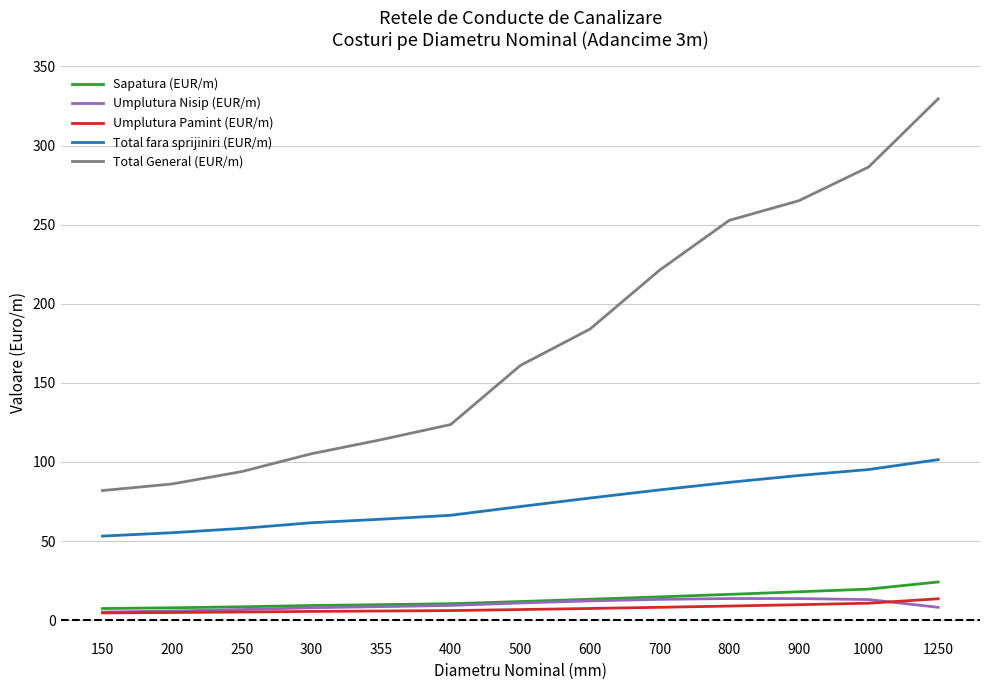

What is the difference between the maximum and minimum values in the Sapatura (EUR/m) series?

16.8